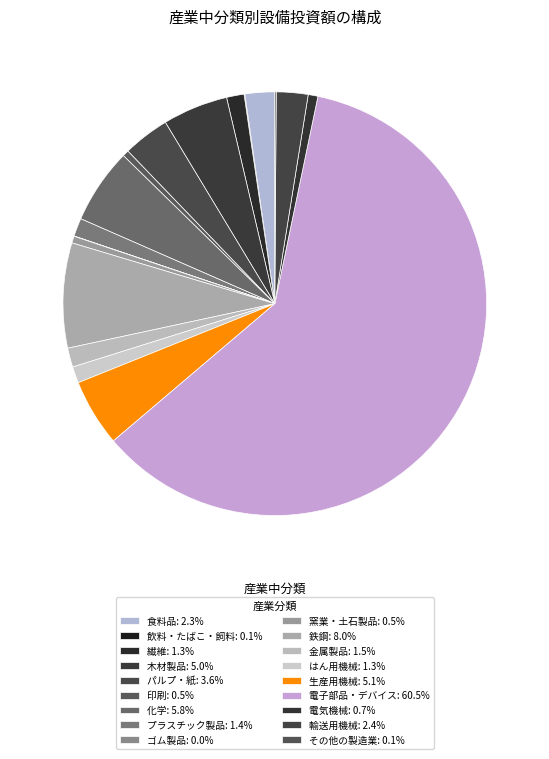

Between 繊維 and その他の製造業, which is larger?

繊維